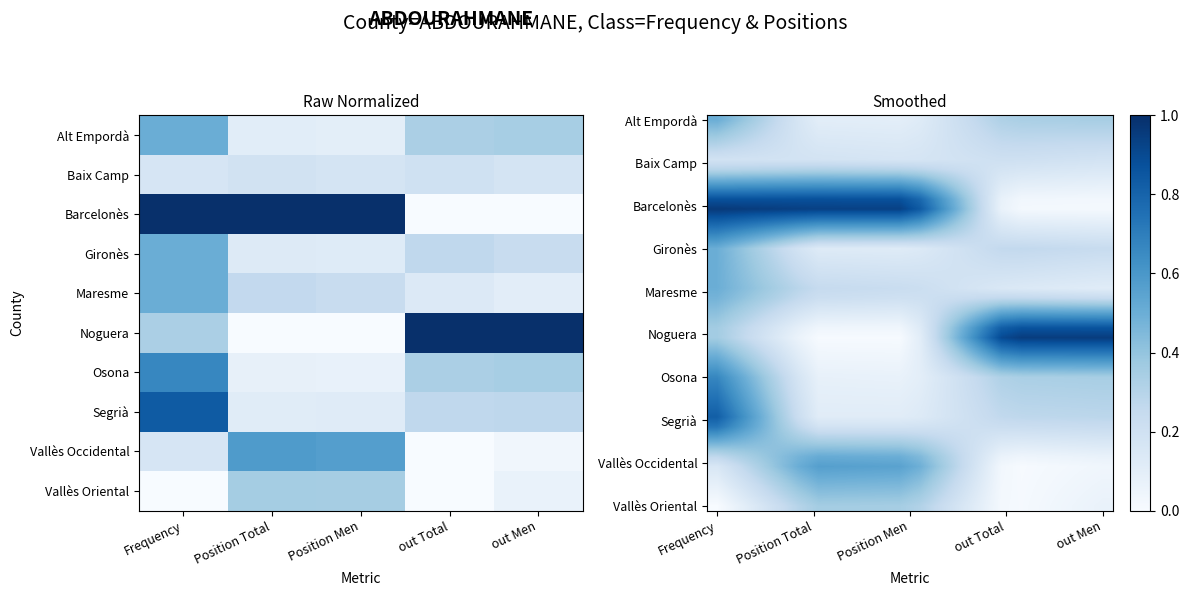

Which label corresponds to the smallest value in the chart?

Frequency